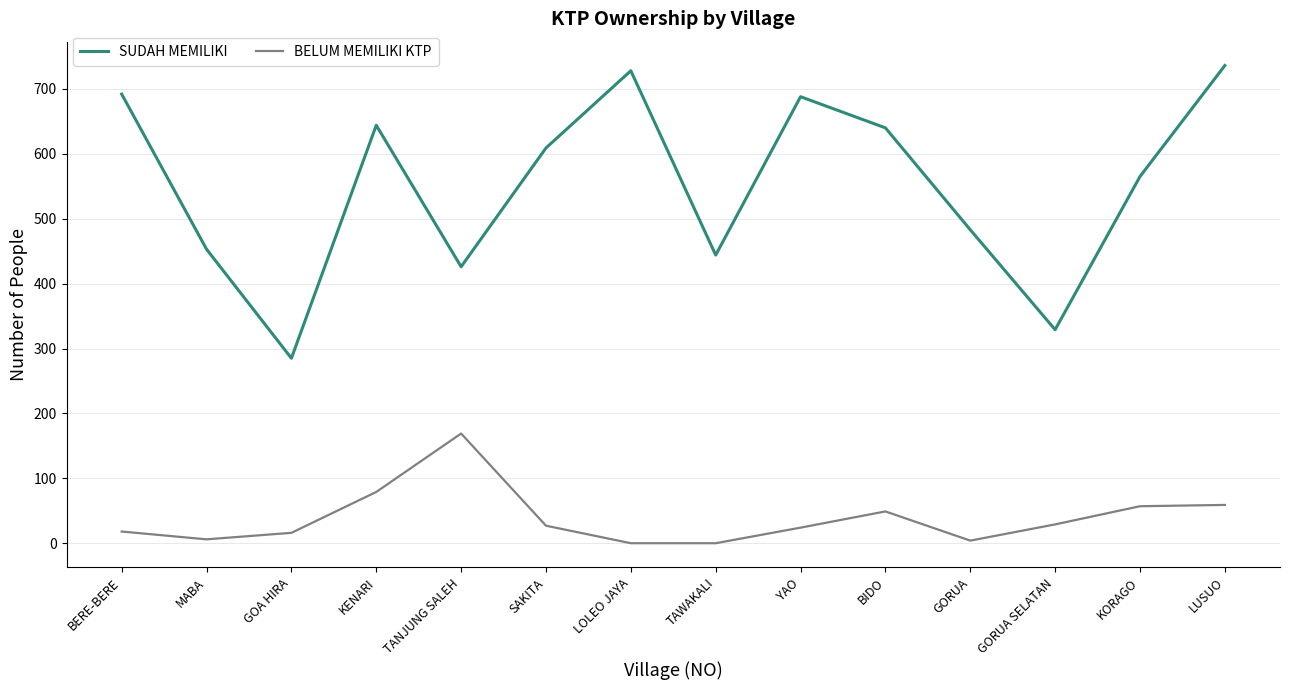

What position from the left is TANJUNG SALEH?

5